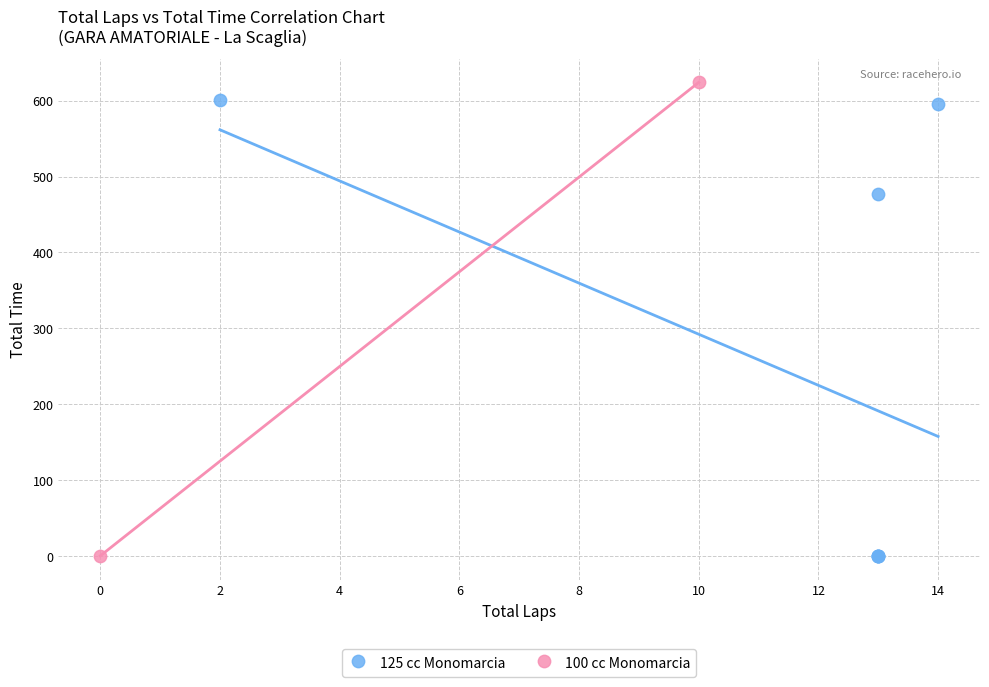

What are all the series names shown in the legend?

125 cc Monomarcia, 100 cc Monomarcia